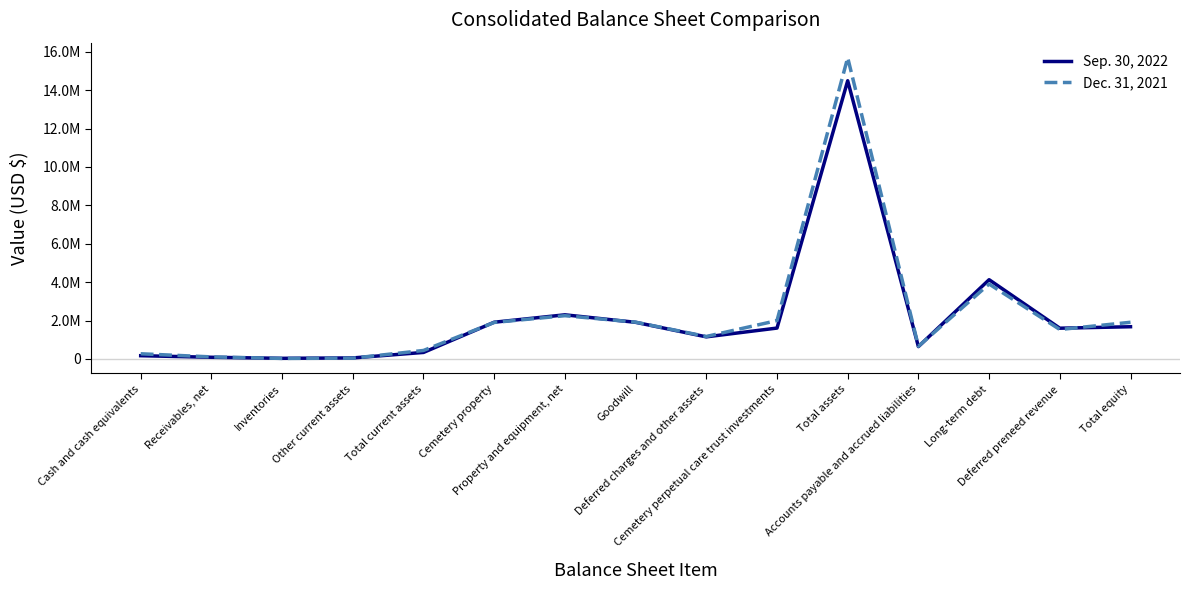

List the labels in order of Sep. 30, 2022 value, largest first.

Total assets, Long-term debt, Property and equipment, net, Cemetery property, Goodwill, Total equity, Cemetery perpetual care trust investments, Deferred preneed revenue, Deferred charges and other assets, Accounts payable and accrued liabilities, Total current assets, Cash and cash equivalents, Receivables, net, Other current assets, Inventories